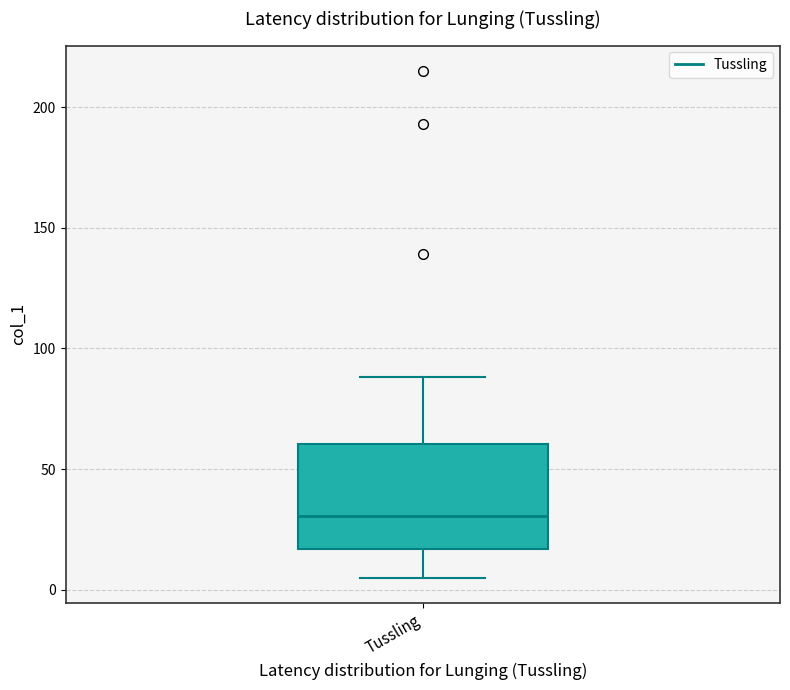

Where does the median line of the box for Tussling sit on the y-axis? The values are not printed on the chart, so give them approximately, as read against the axis.

30